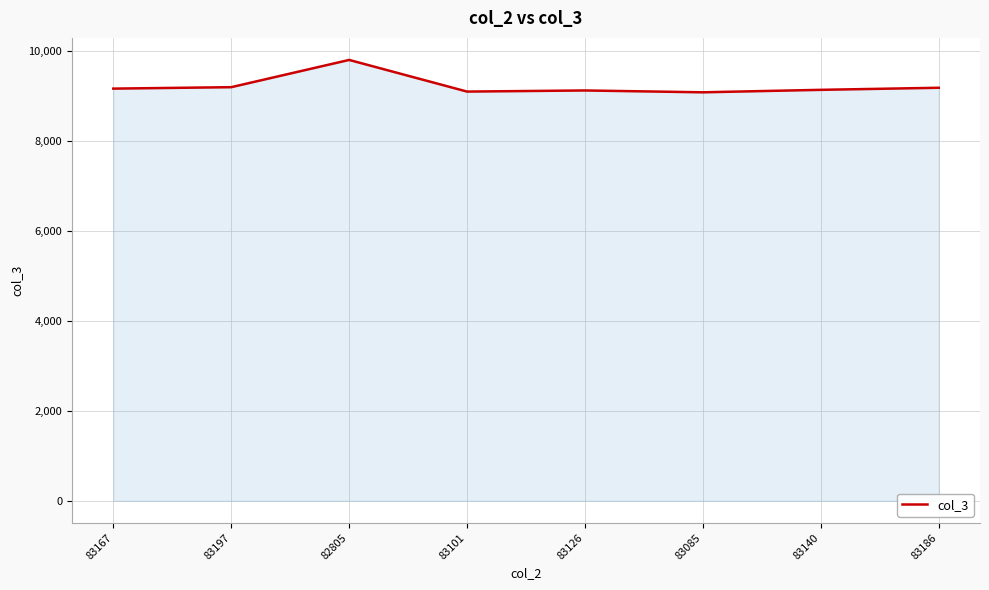

What is the greatest value displayed?

9805